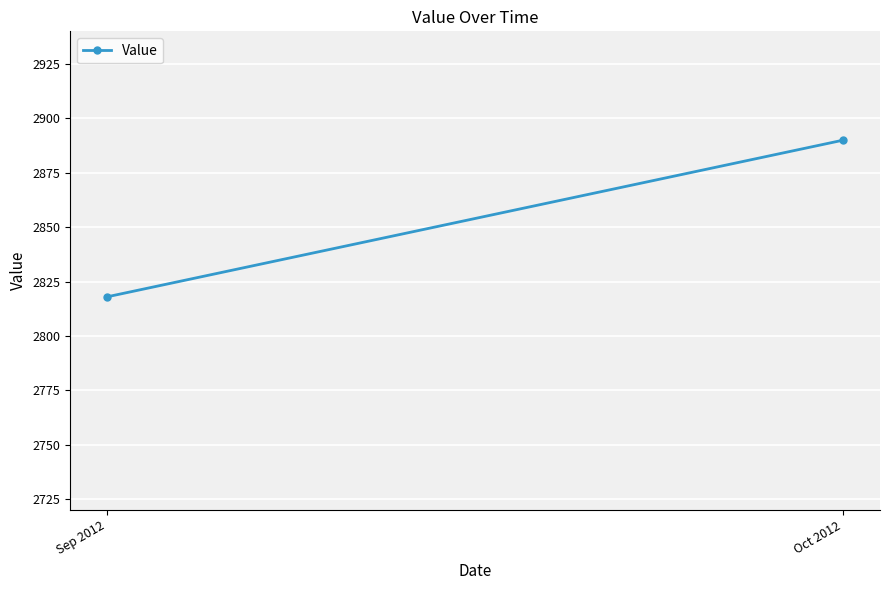

What is the change in value from Sep 2012 to Oct 2012?

+72